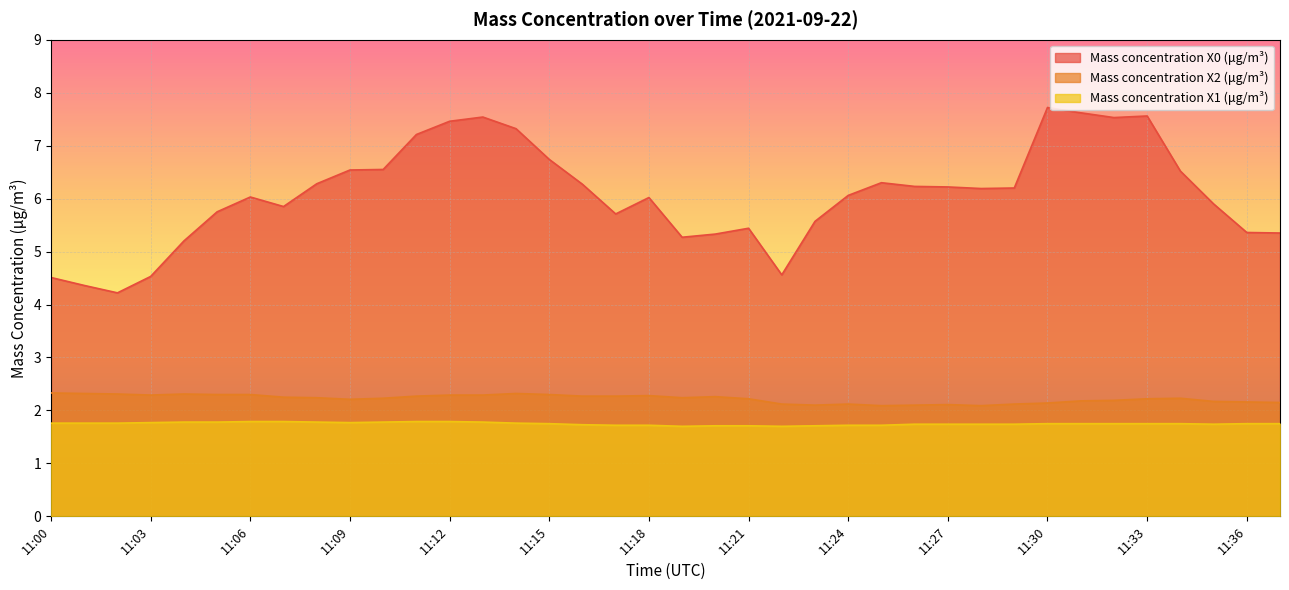

True or false: Mass concentration X1 (μg/m³) has a value of 1.8 at 11:33.

True